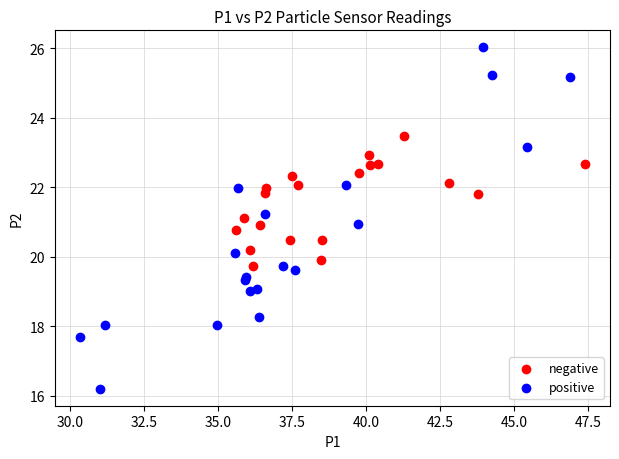

Which series has the largest Y range (max minus min)?

positive